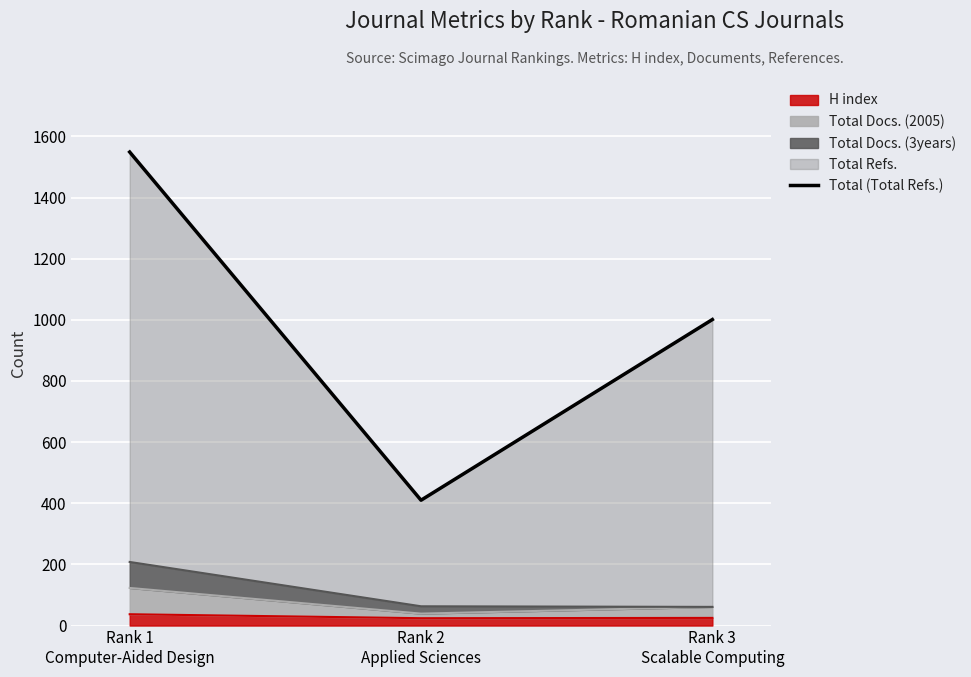

What is the label of the 2nd point from the right?

Rank 2
Applied Sciences